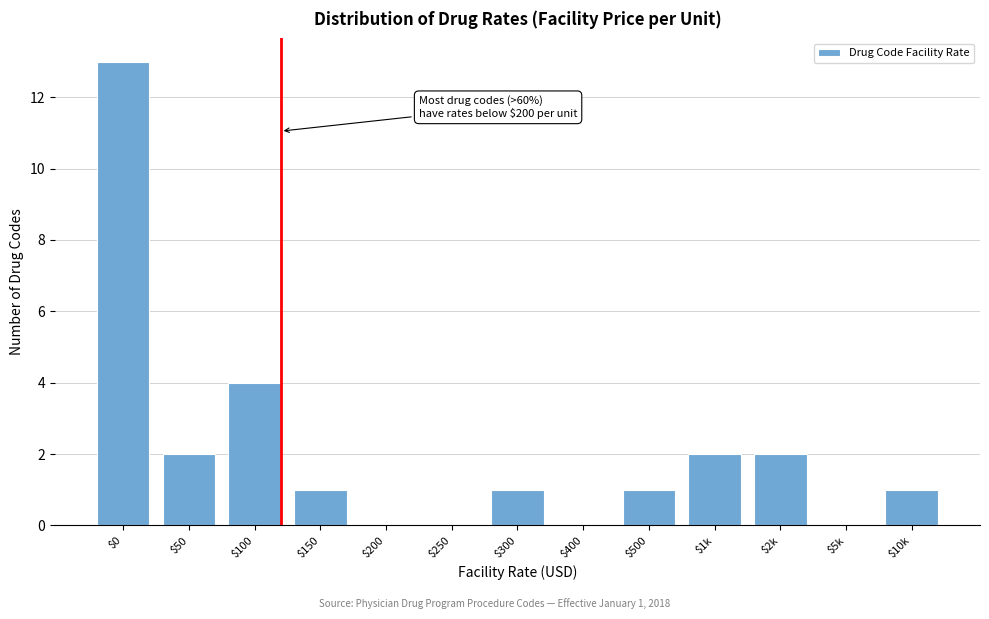

At which category does the chart reach its peak across all series?

$0